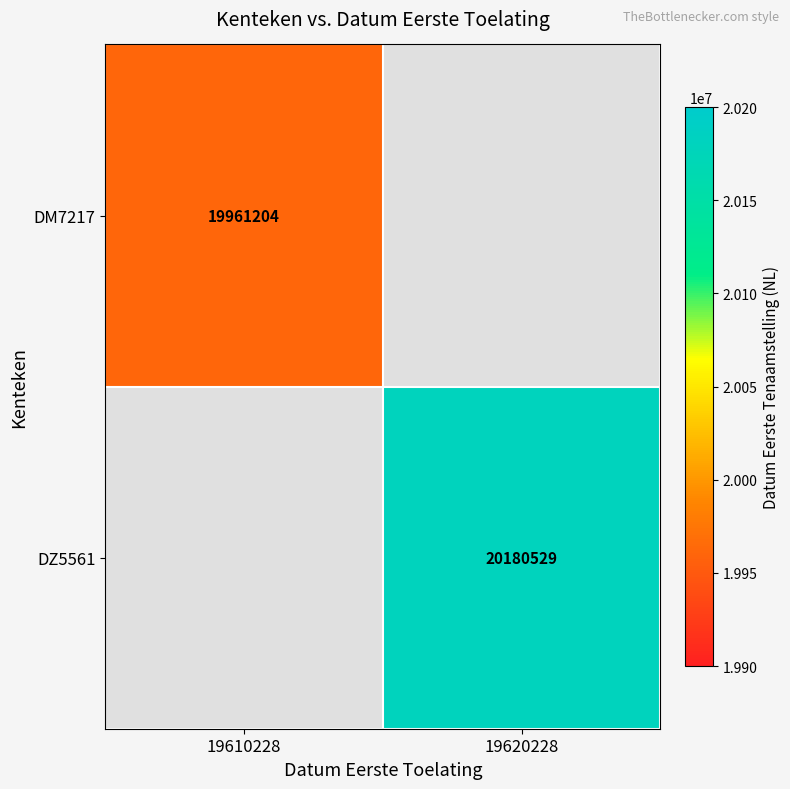

Which category has the lowest value across all series?

19610228